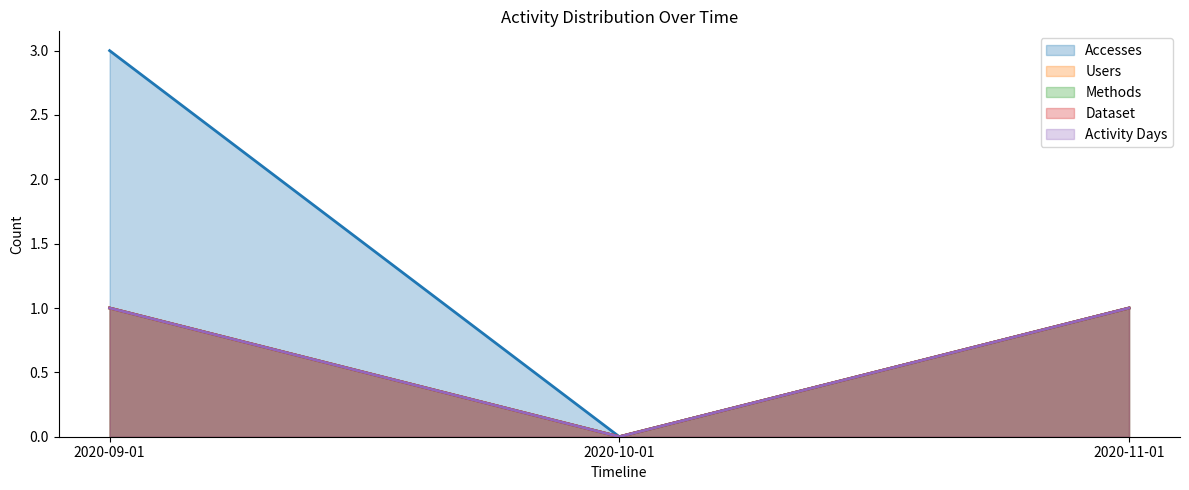

What position from the right is 2020-10-01?

2